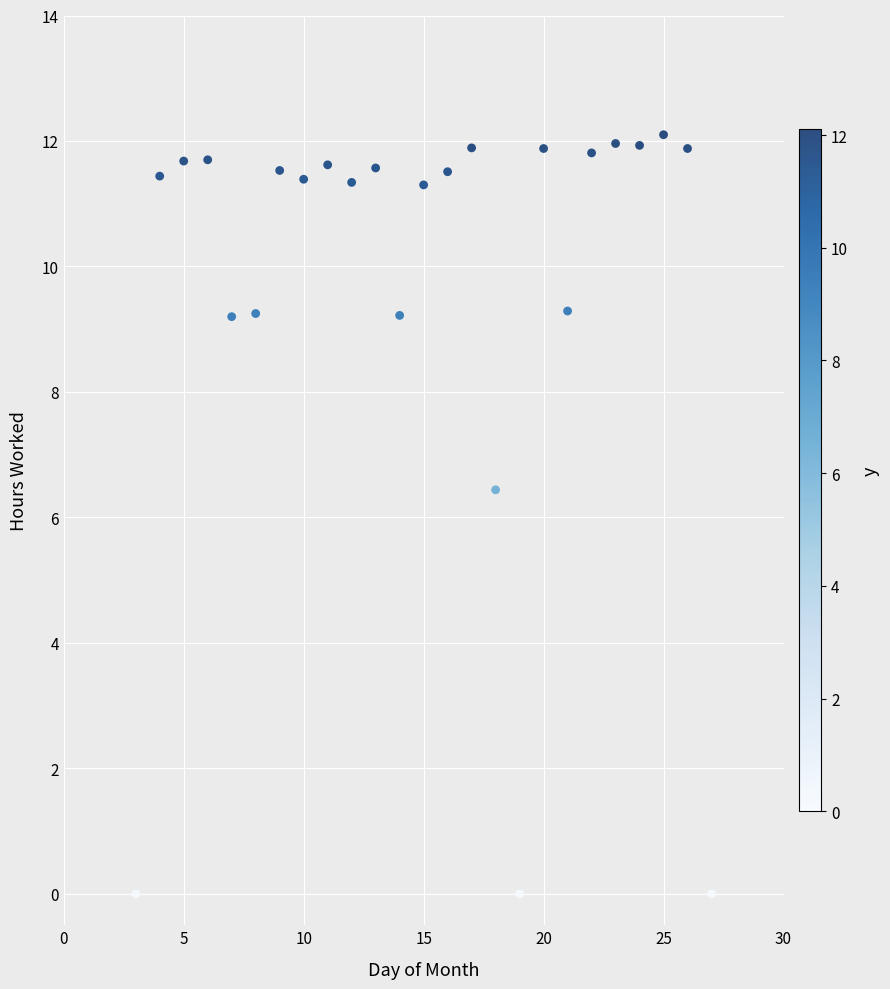

What Y value in the scatter plot is closest to 6?

6.4